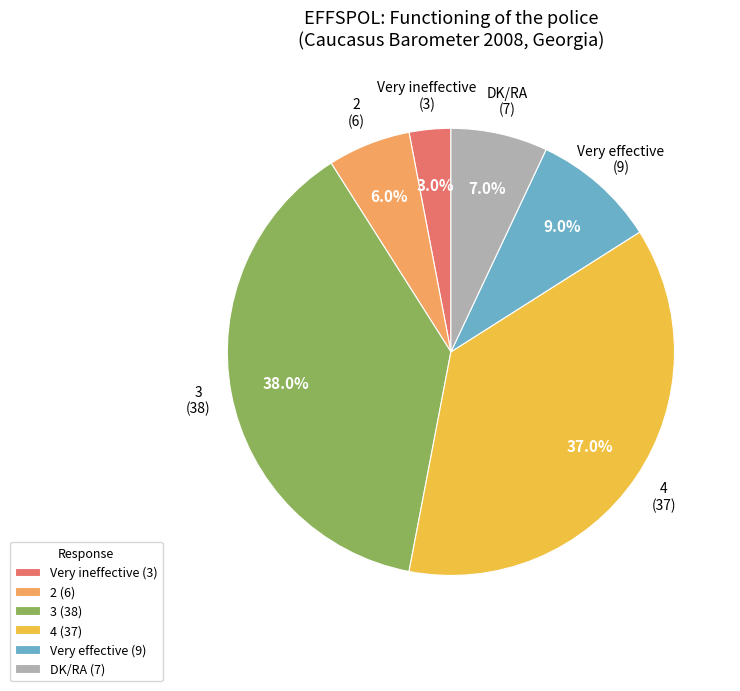

Approximately how many times larger is the value at Very effective compared to 3?

0.2